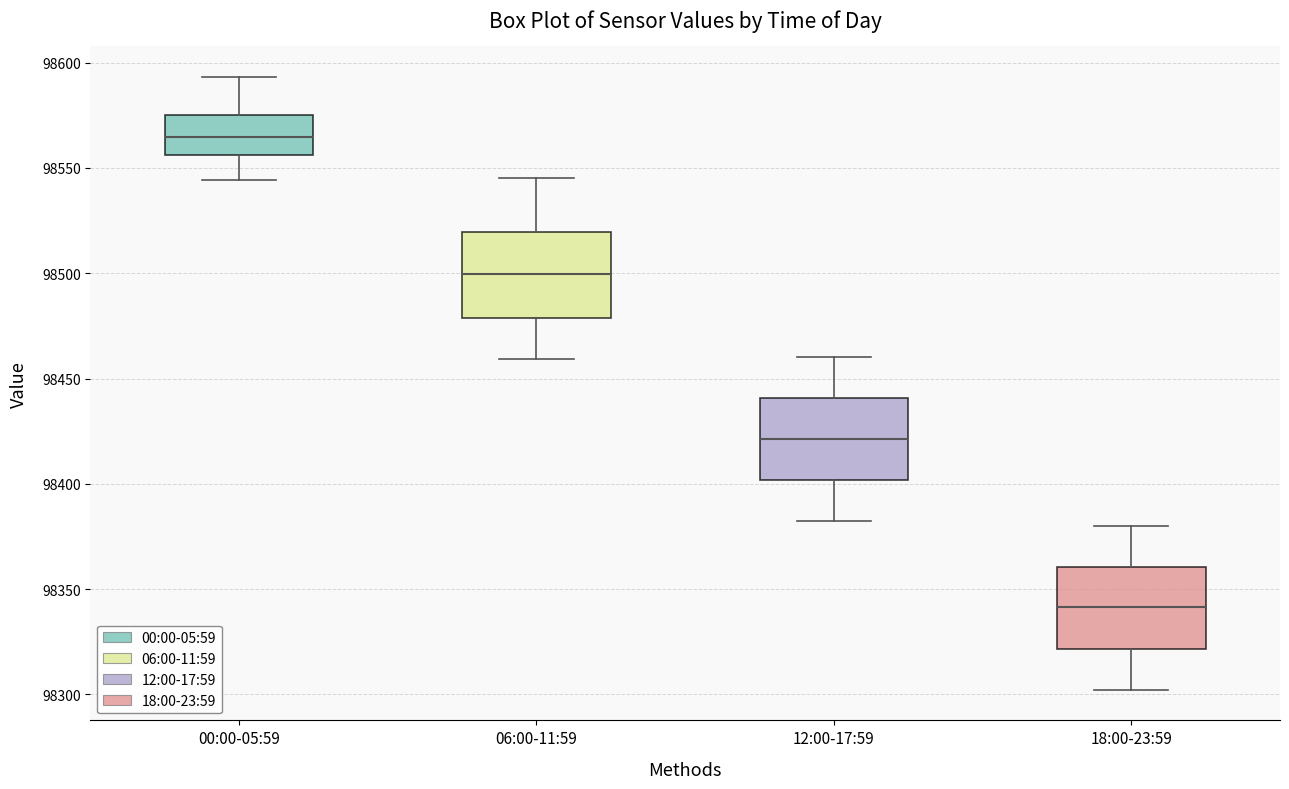

Reading left to right, read every box against the y-axis: the position of its median line, the range the box covers, and the ends of its whiskers. The values are not printed on the chart, so give them approximately, as read against the axis.

00:00-05:59: median 98565, box 98555 to 98575, whiskers 98545 to 98595
06:00-11:59: median 98500, box 98480 to 98520, whiskers 98460 to 98545
12:00-17:59: median 98420, box 98400 to 98440, whiskers 98380 to 98460
18:00-23:59: median 98340, box 98320 to 98360, whiskers 98300 to 98380